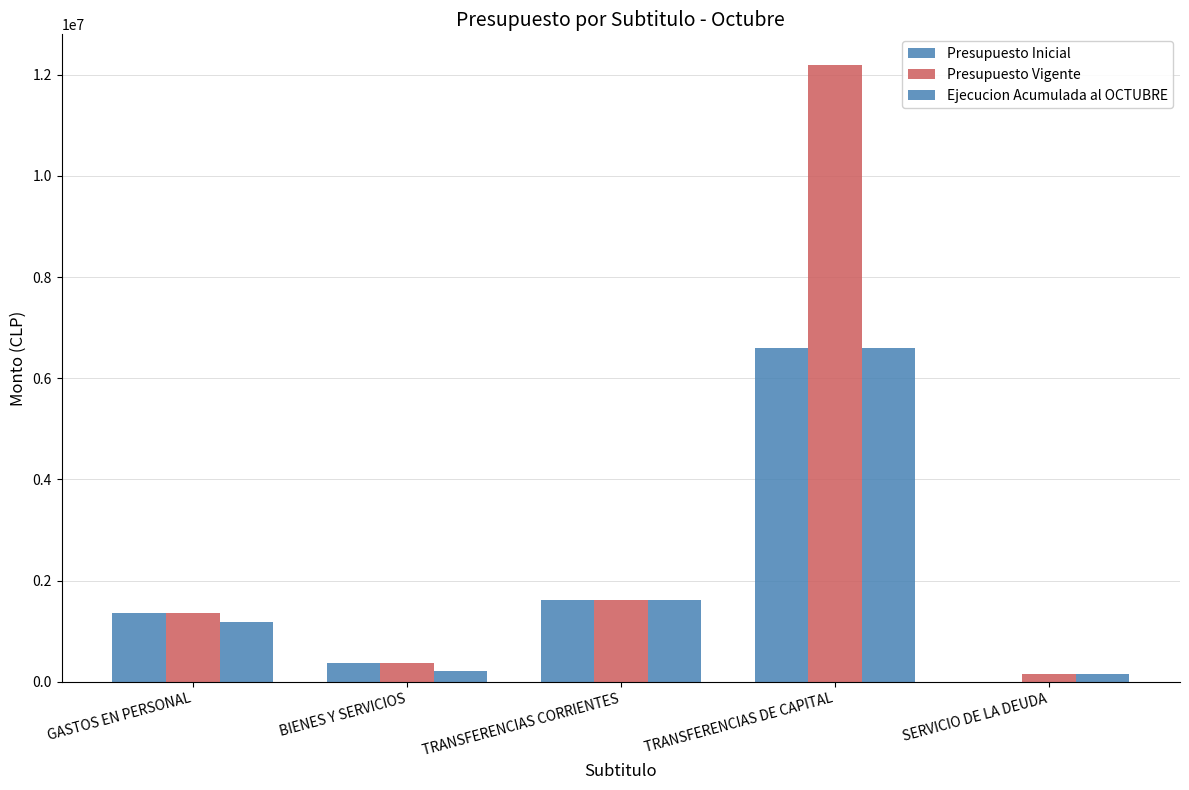

Which label corresponds to the smallest value in the chart?

SERVICIO DE LA DEUDA